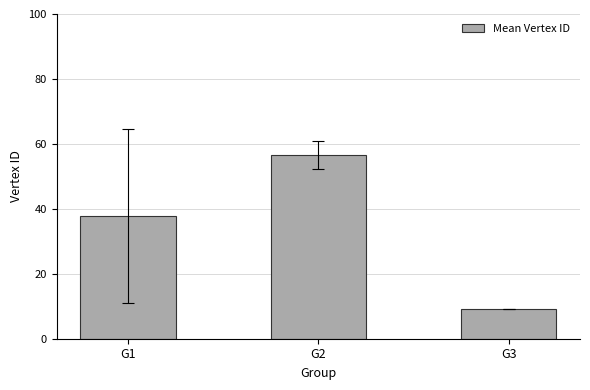

The chart shows a value of 9.0 at G3. True or false?

True